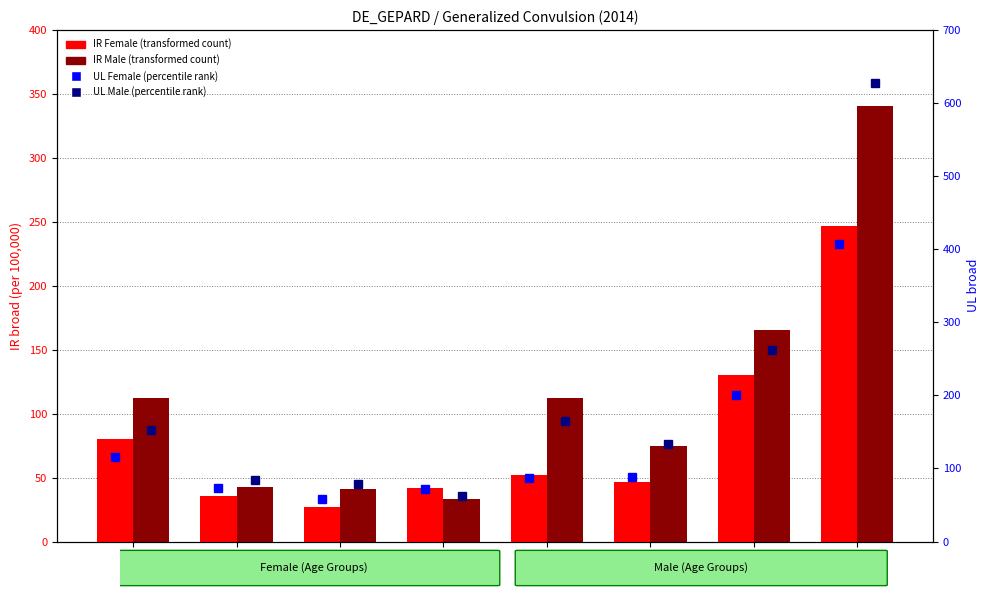

Rank the series by their maximum value, from lowest to highest.

IR Female, IR Male, UL Female, UL Male